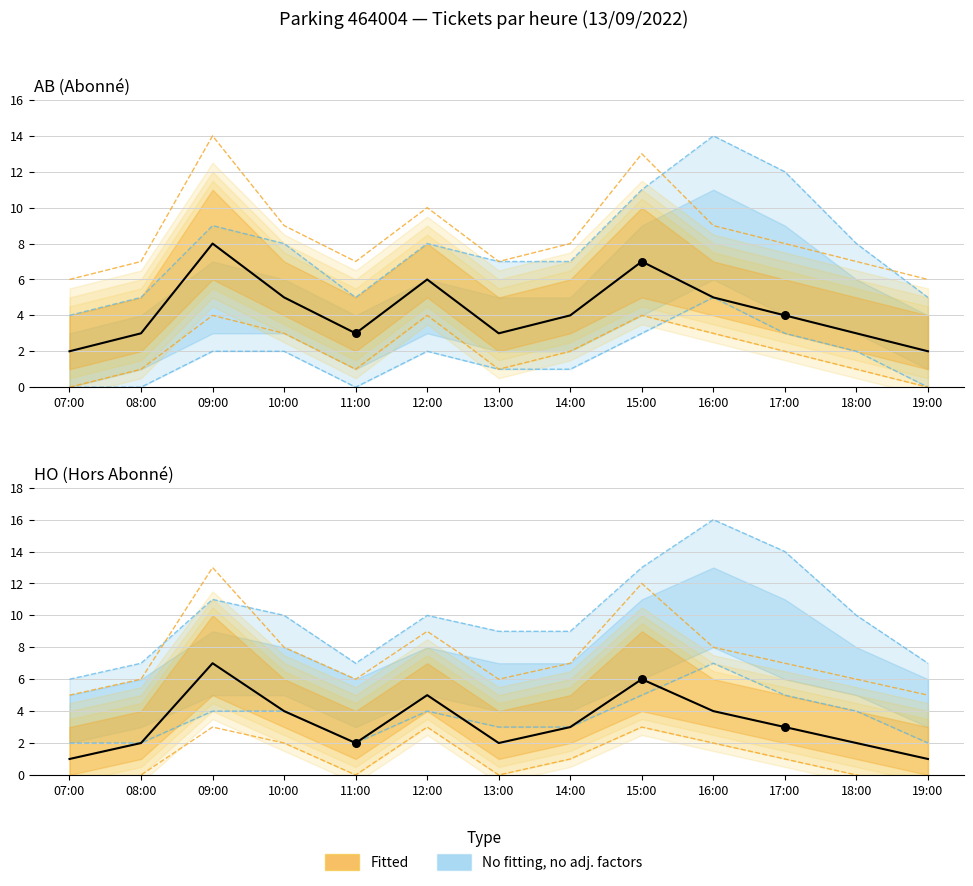

Which series contains the lowest Y value?

AB